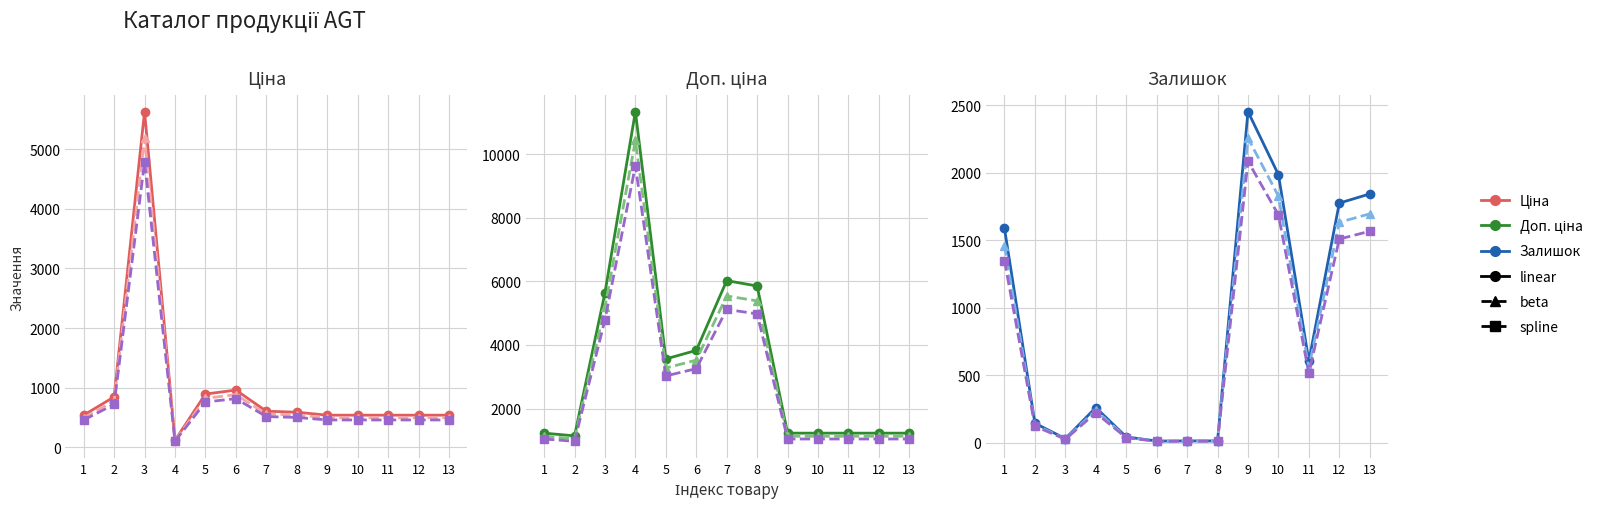

At which category is the sum across all series the highest?

9